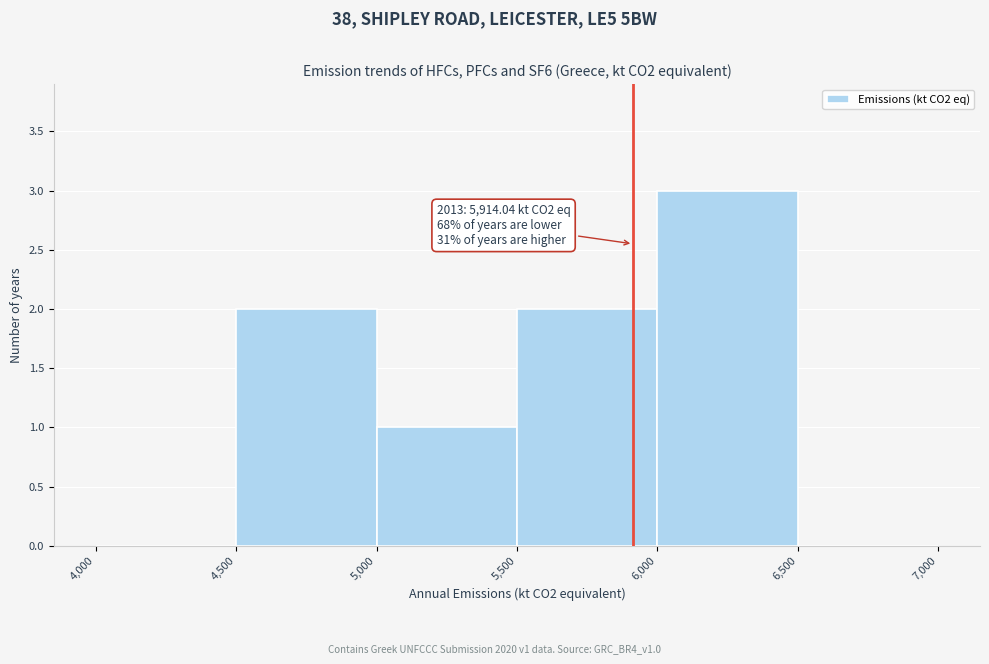

Which range on the x-axis has the tallest bar?

6,000 to 6,500